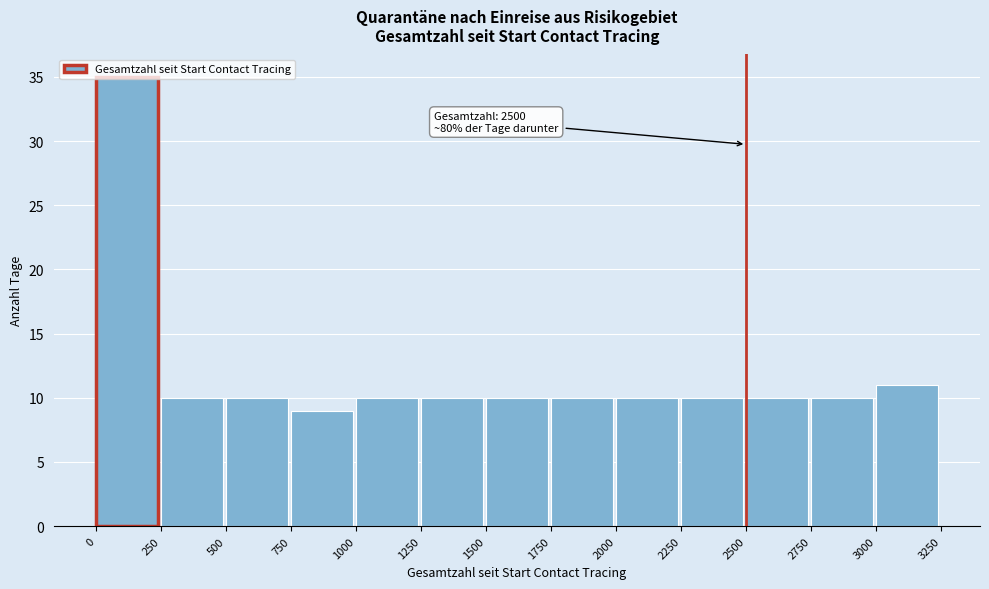

Which range on the x-axis has the tallest bar?

0 to 250